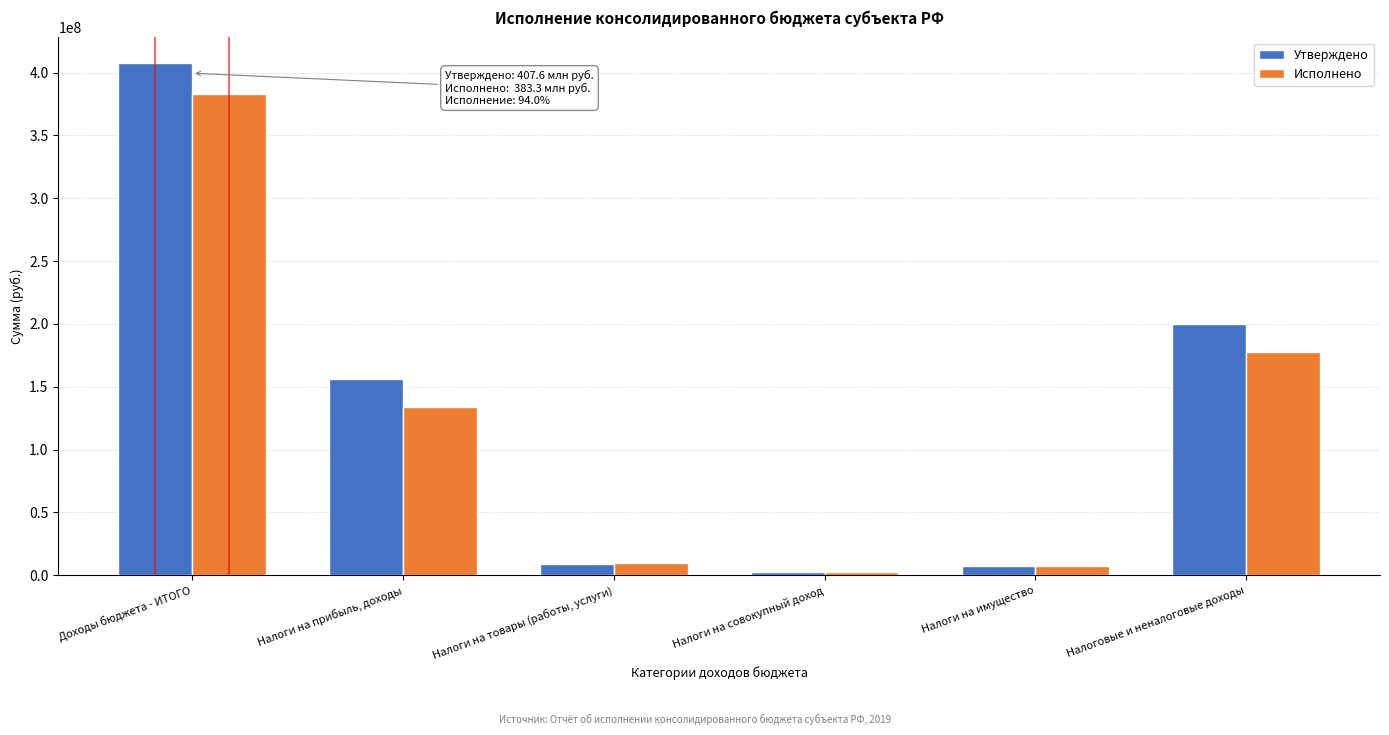

Is the value of Исполнено at Доходы бюджета - ИТОГО greater than the value of Утверждено at Налоги на имущество?

Yes